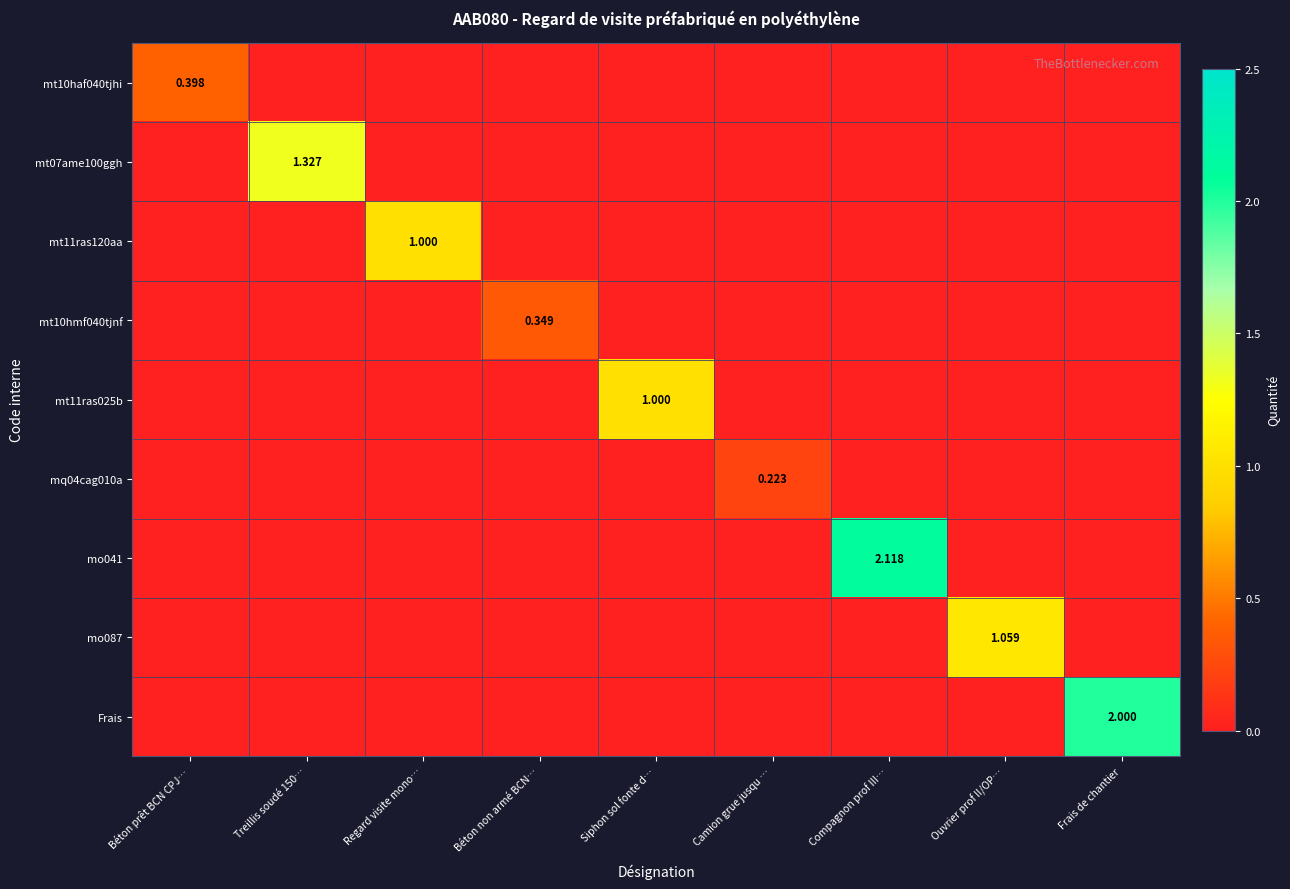

How many categories are shown in the chart?

9